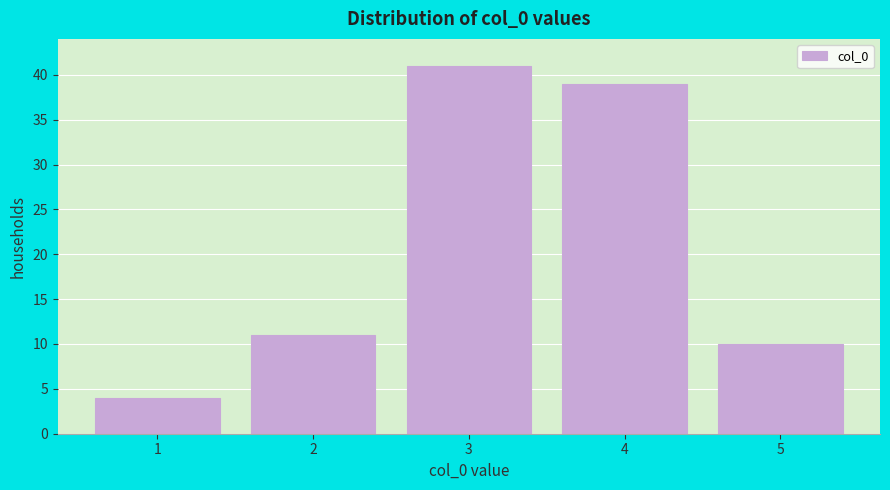

Reading left to right, list all the values displayed in this chart.

4	11	41	39	10